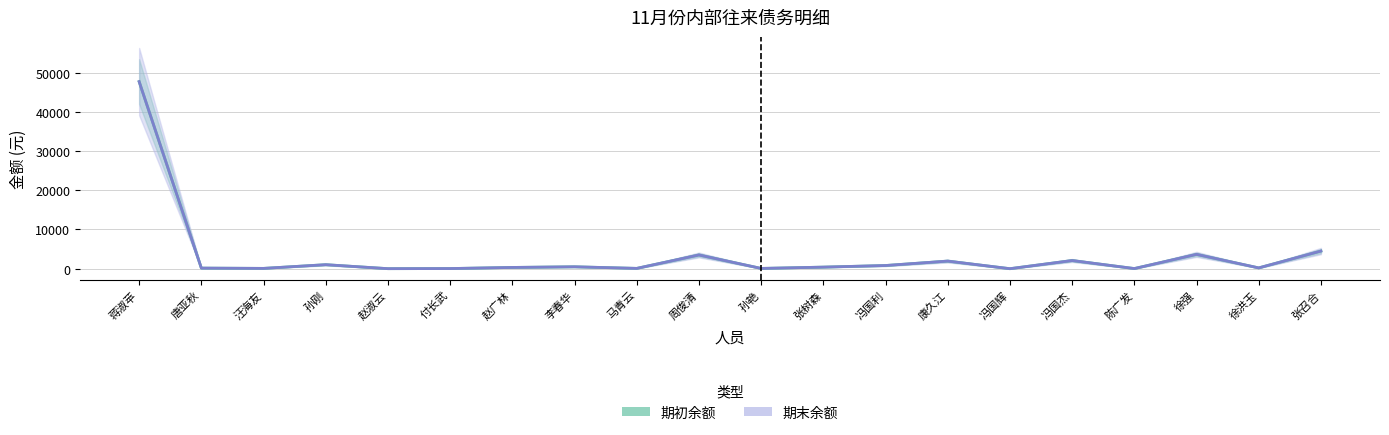

True or false: 期初余额 and 期末余额 intersect in this chart.

False